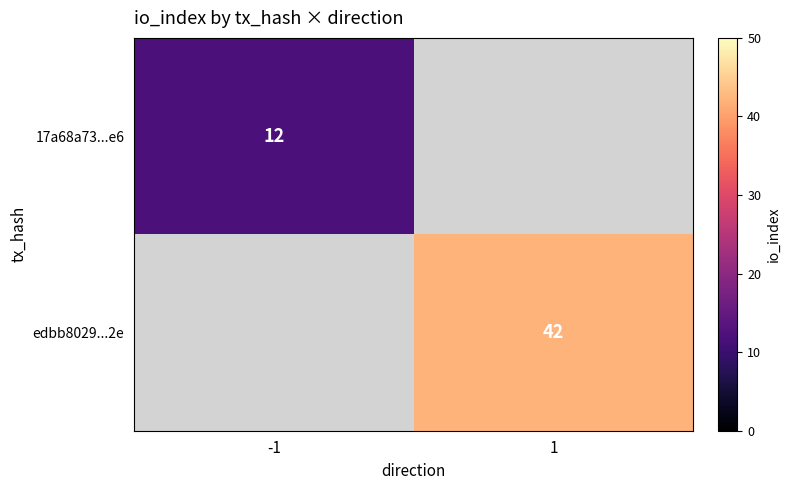

What is the smallest value displayed?

12.0